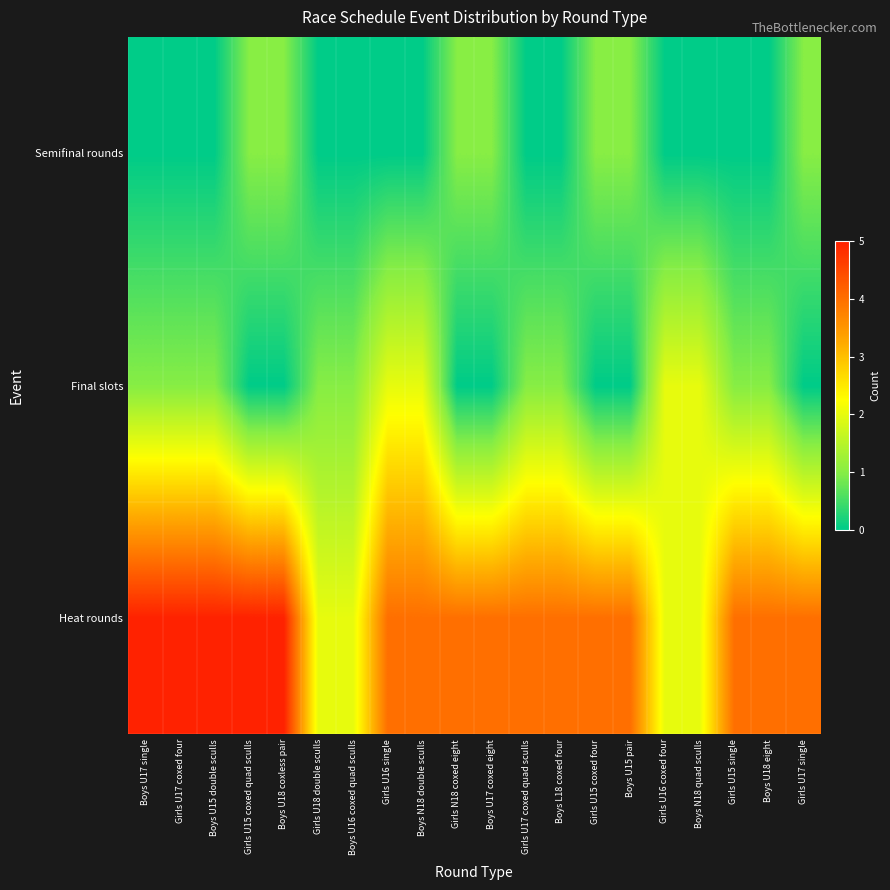

At which category is the sum across all series the highest?

Boys U17 single